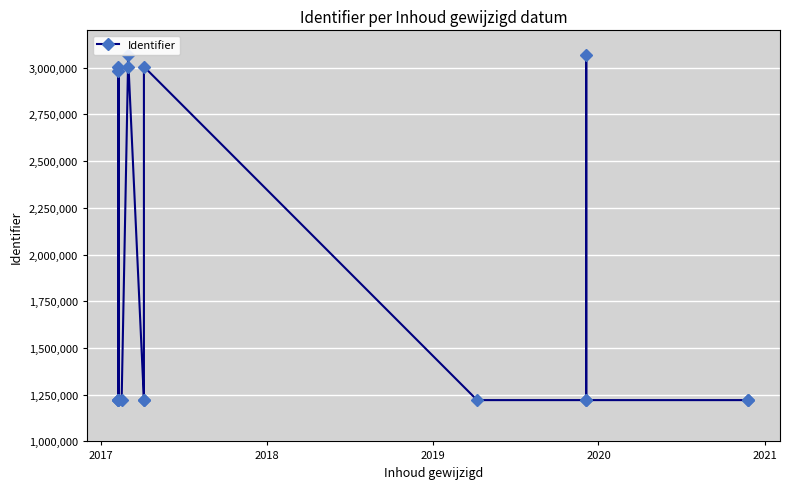

Which label corresponds to the smallest value in the chart?

2021